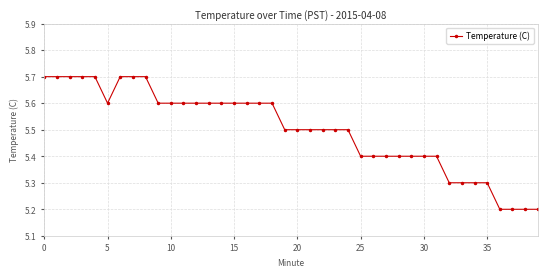

What is the maximum value shown in the chart?

5.7